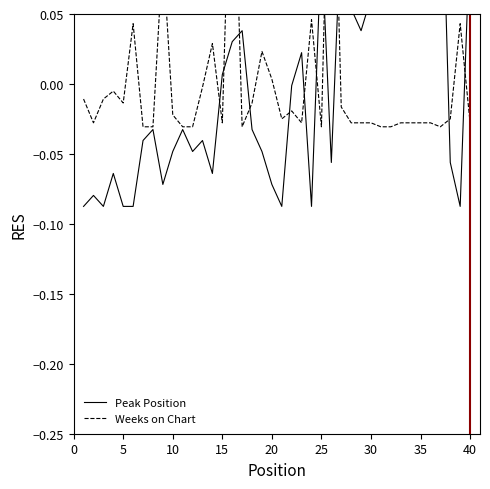

Does the chart have visible grid lines?

No